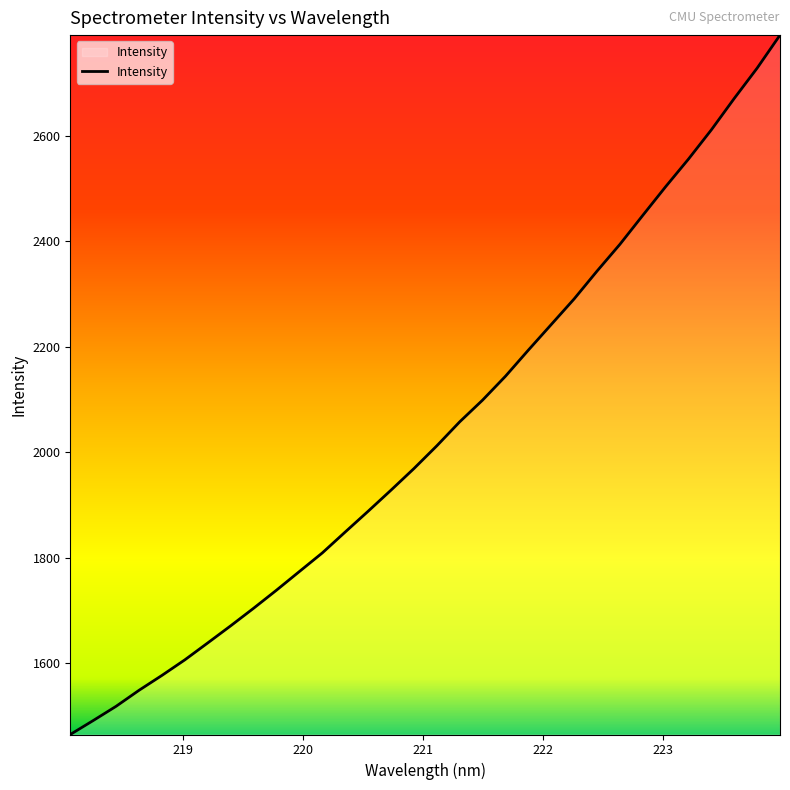

True or false: the data has more than 1 interior local peaks.

False